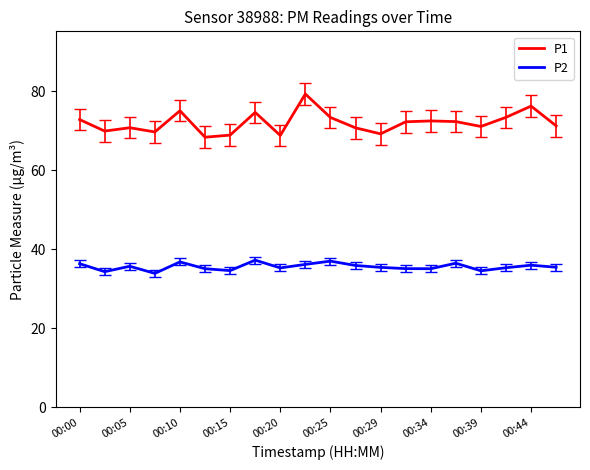

How many lines are shown in the chart?

2